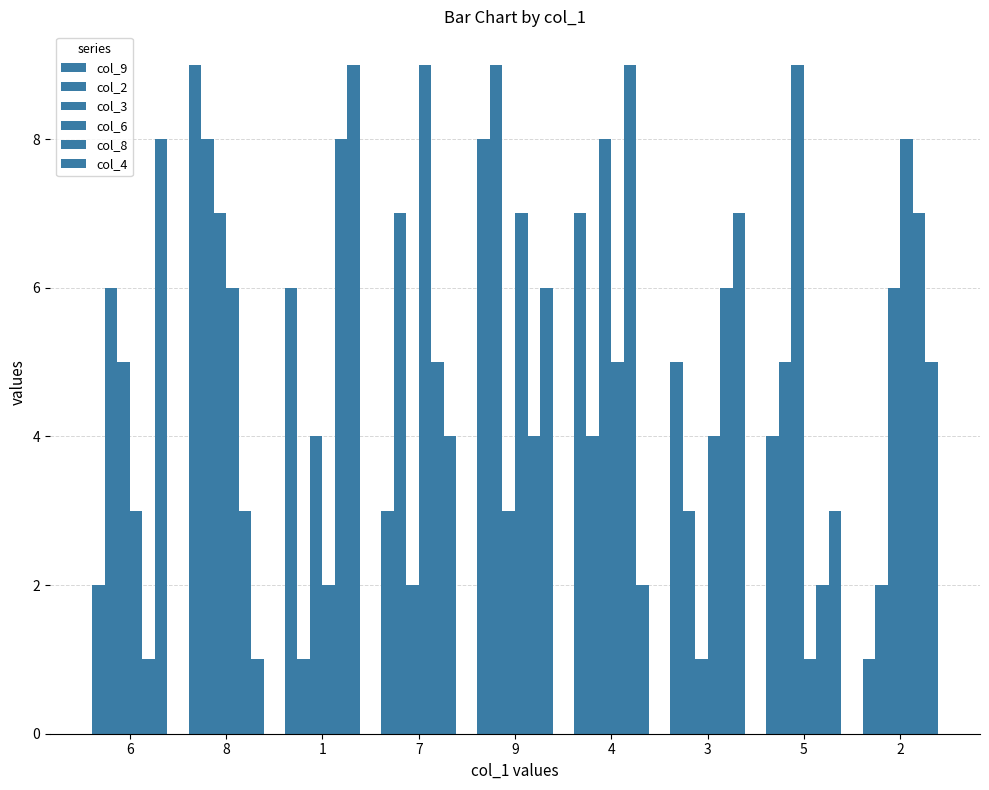

Count the number of data series in this chart.

6